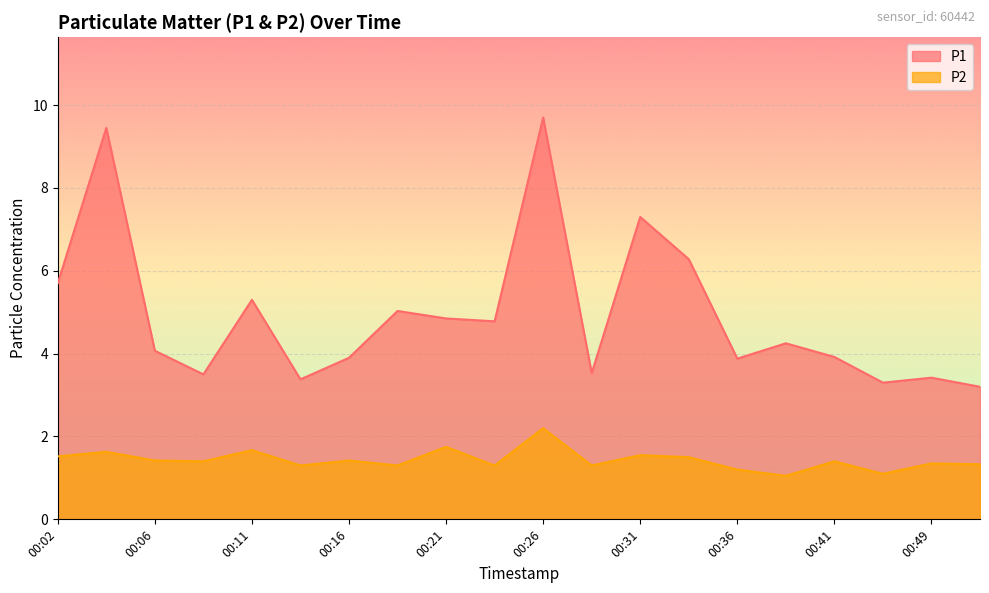

What is the sum of all P2 values?

28.7